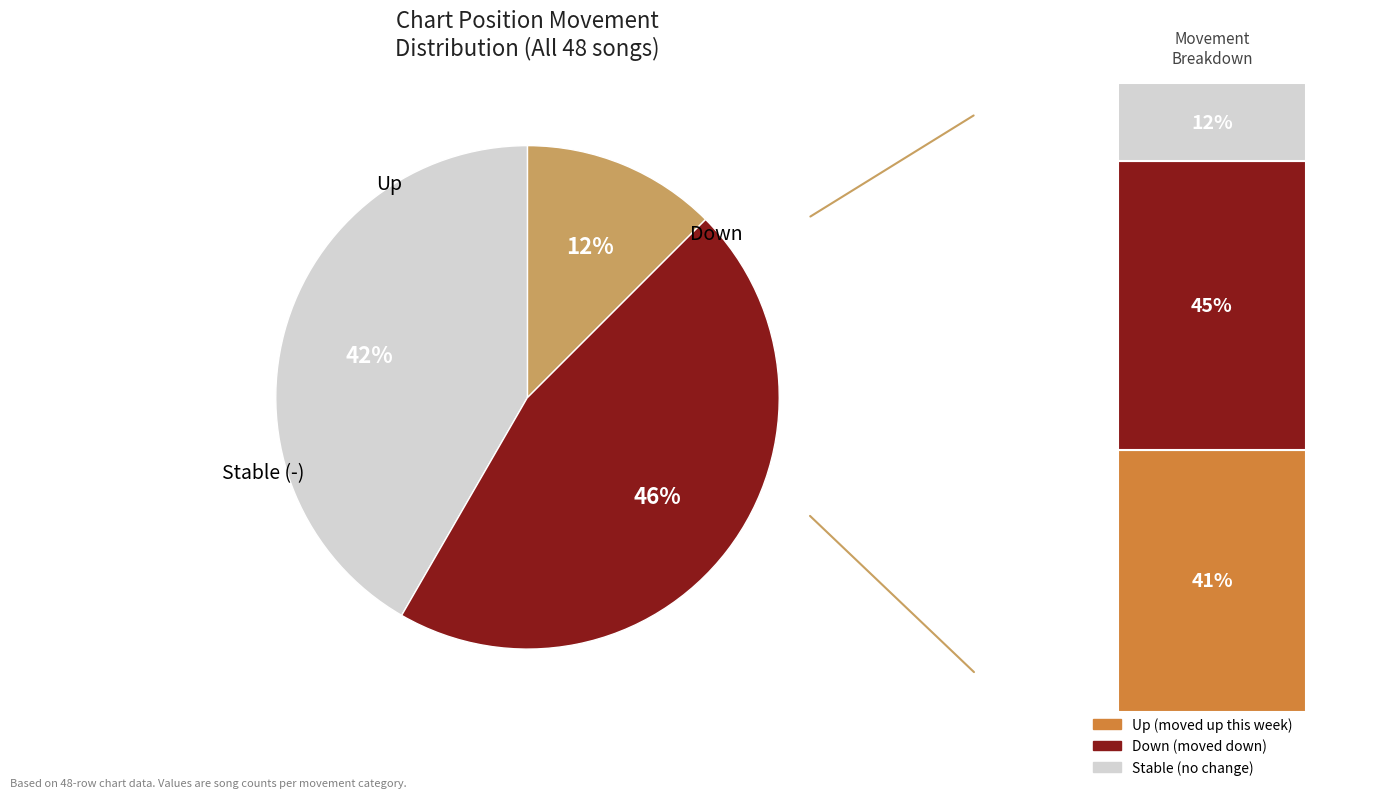

To the nearest percent, what is the average slice percentage?

33%